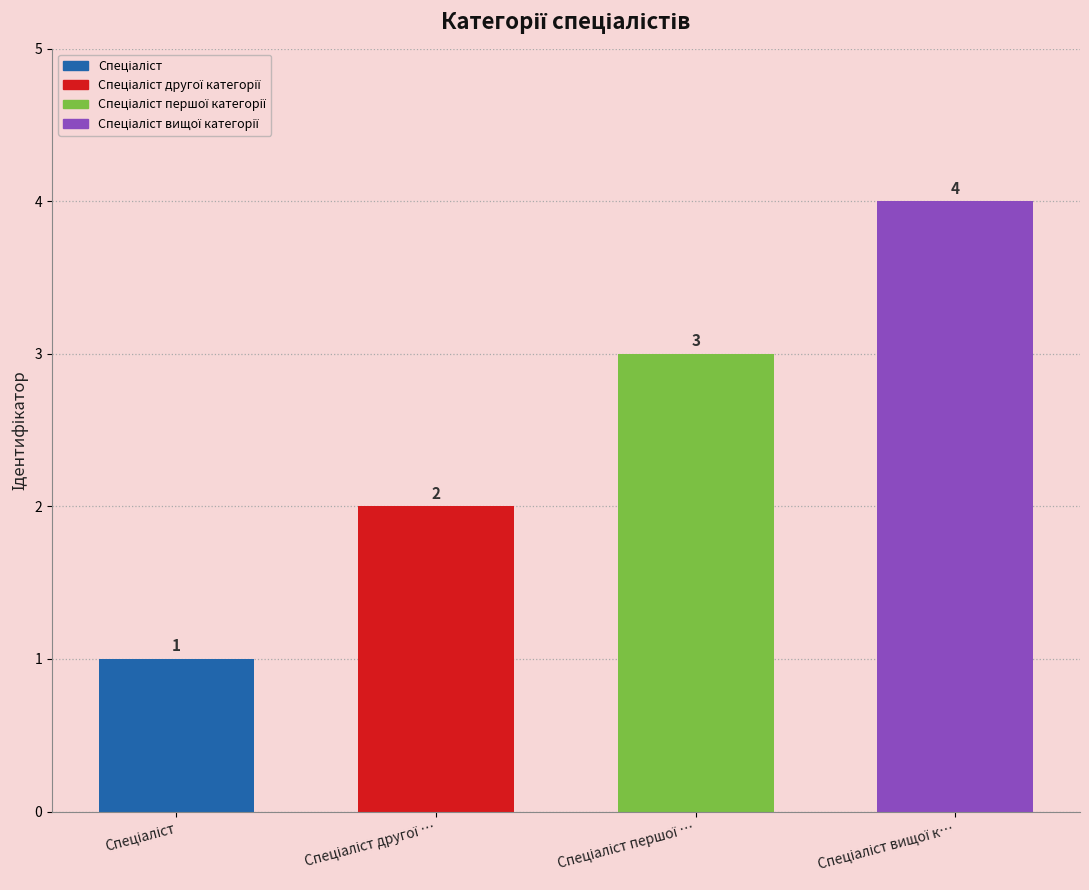

How many values are between 2 and 4?

3